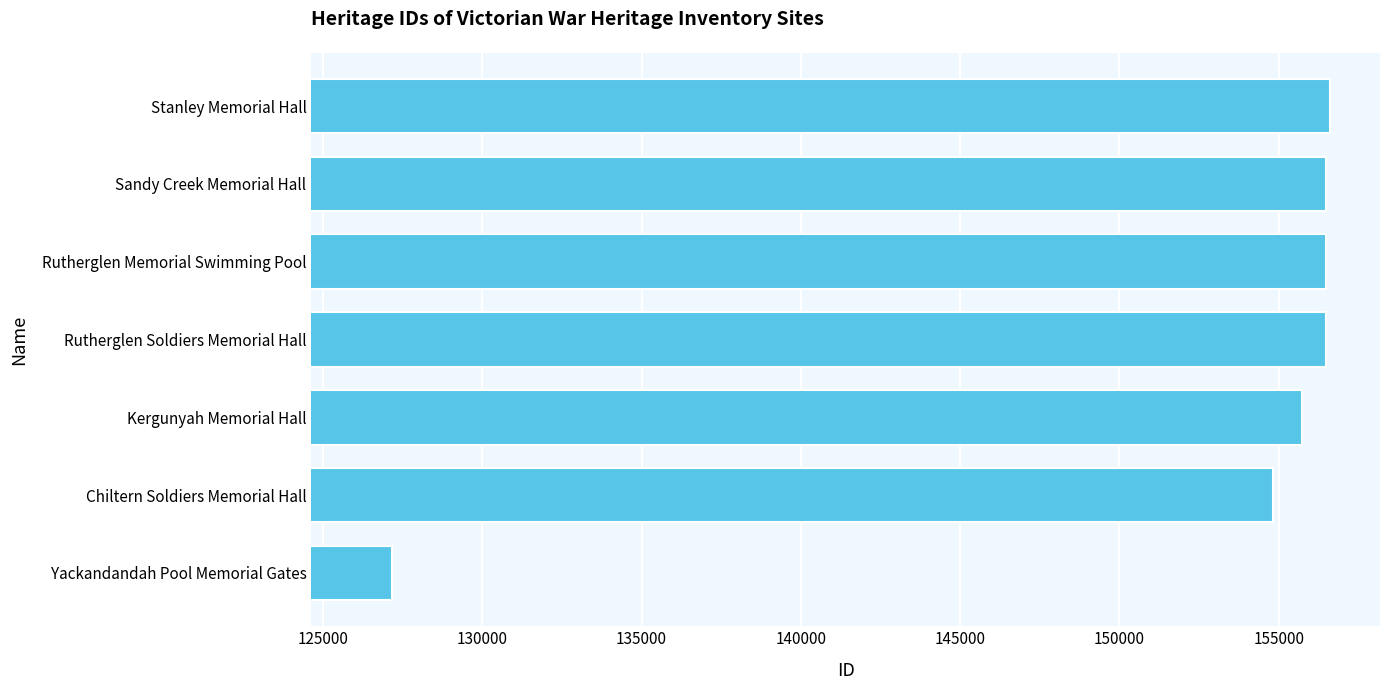

Count the number of categories in the chart.

7